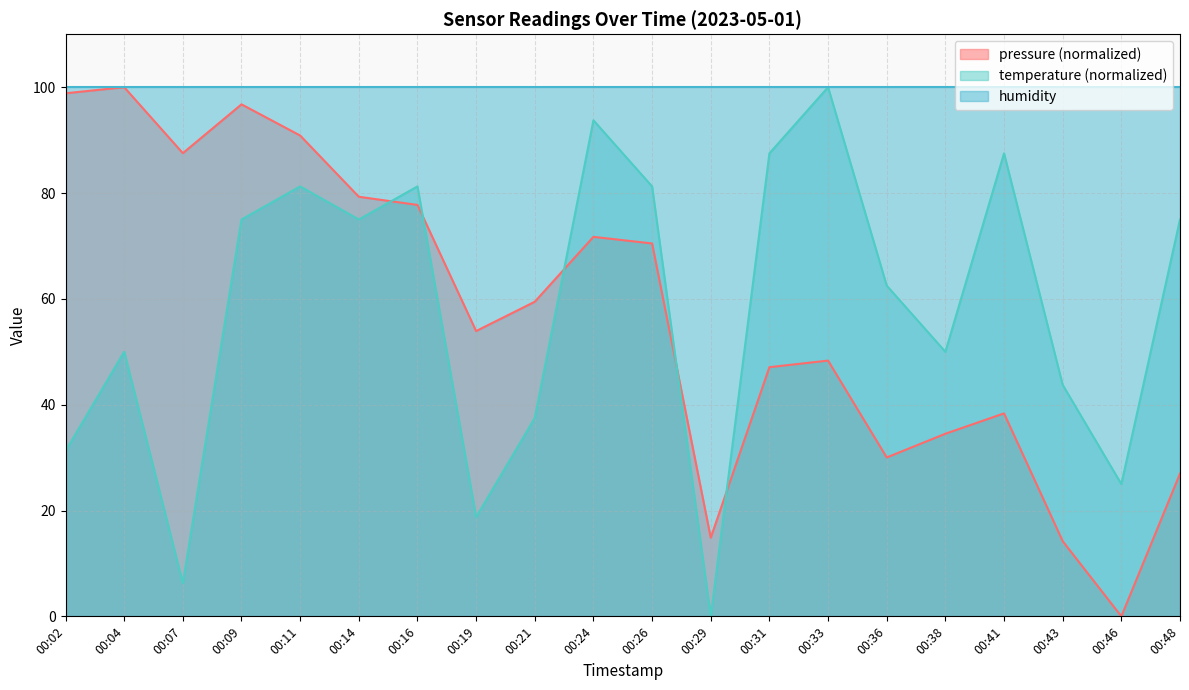

What is the spread (max minus min) of values at 00:26?

29.5